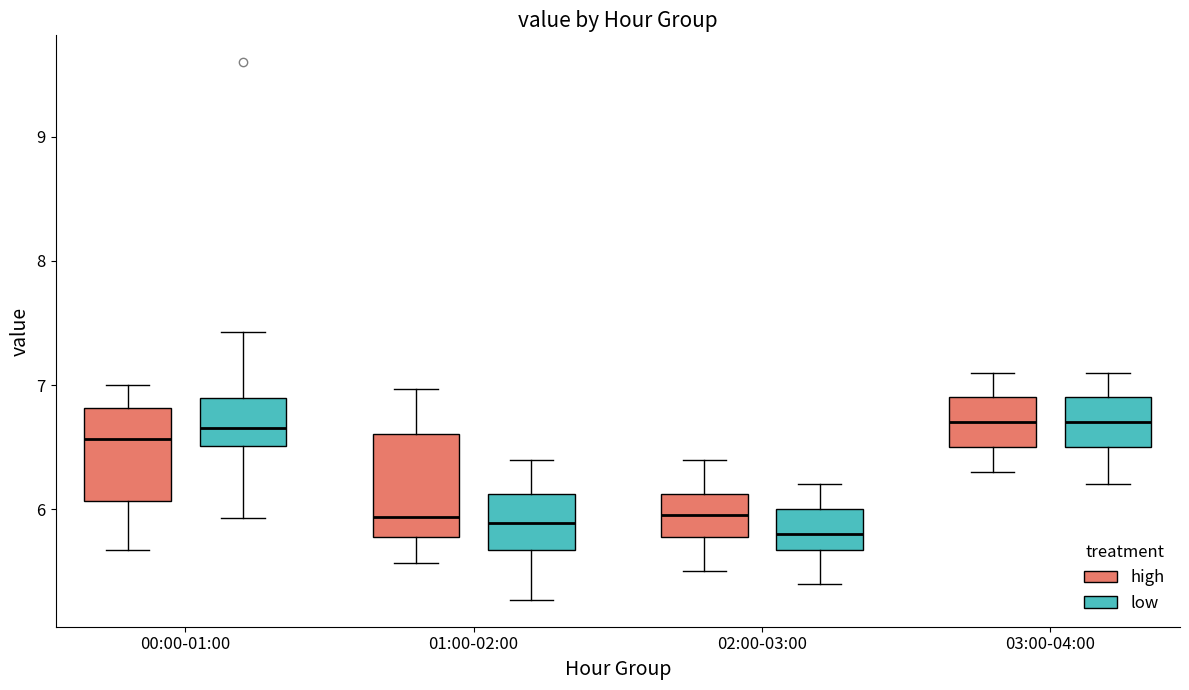

Reading left to right, transcribe this box plot: for each box, give where its median line is, the range the box spans, and where its two whiskers end, as read against the y-axis. The values are not printed on the chart, so give them approximately, as read against the axis.

00:00-01:00 (high): median 6.6, box 6.1 to 6.8, whiskers 5.7 to 7.0
00:00-01:00 (low): median 6.7, box 6.5 to 6.9, whiskers 5.9 to 7.4
01:00-02:00 (high): median 5.9, box 5.8 to 6.6, whiskers 5.6 to 7.0
01:00-02:00 (low): median 5.9, box 5.7 to 6.1, whiskers 5.3 to 6.4
02:00-03:00 (high): median 6.0, box 5.8 to 6.1, whiskers 5.5 to 6.4
02:00-03:00 (low): median 5.8, box 5.7 to 6.0, whiskers 5.4 to 6.2
03:00-04:00 (high): median 6.7, box 6.5 to 6.9, whiskers 6.3 to 7.1
03:00-04:00 (low): median 6.7, box 6.5 to 6.9, whiskers 6.2 to 7.1